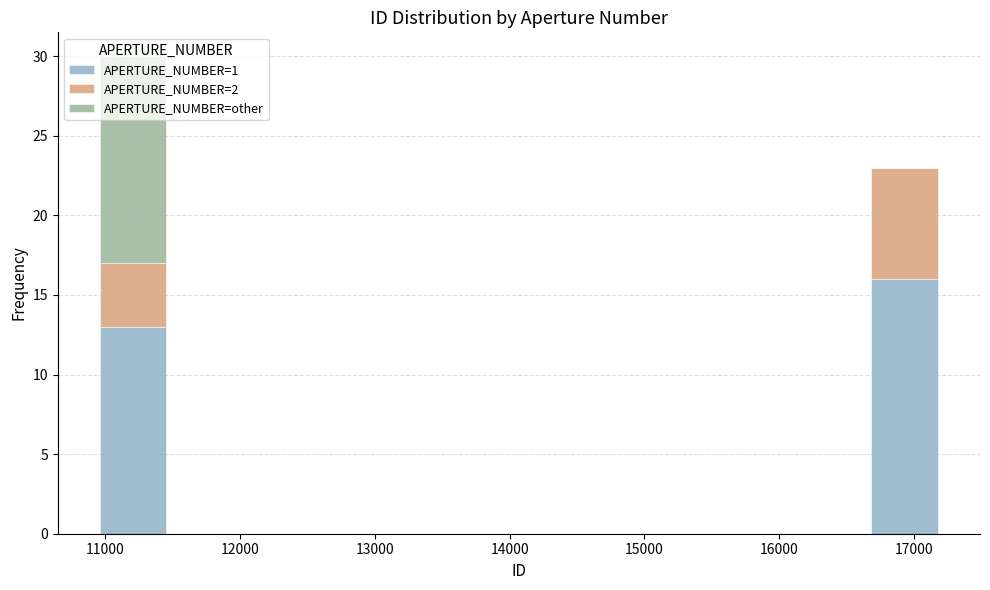

Reading left to right, transcribe this chart: for each stacked bar, give the range it covers on the x-axis and its total height. Neither the bar edges nor the heights are printed on the chart, so give them approximately, as read against the axes.

10900 to 11500: 30
11500 to 12000: 0
12000 to 12500: 0
12500 to 13000: 0
13000 to 13500: 0
13500 to 14100: 0
14100 to 14600: 0
14600 to 15100: 0
15100 to 15600: 0
15600 to 16200: 0
16200 to 16700: 0
16700 to 17200: 23